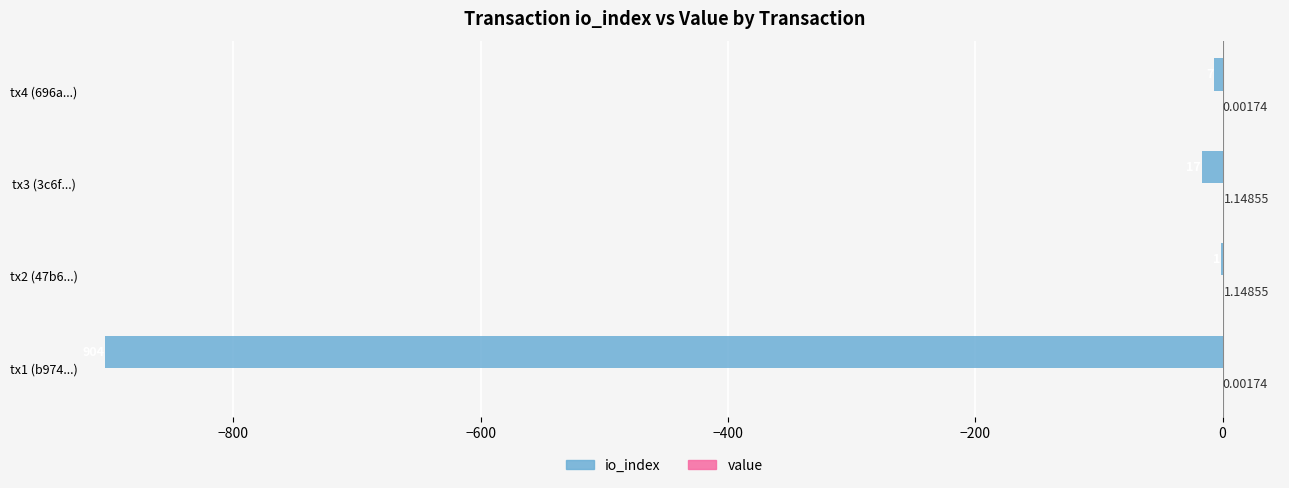

At which category is the sum across all series the highest?

tx2 (47b6...)